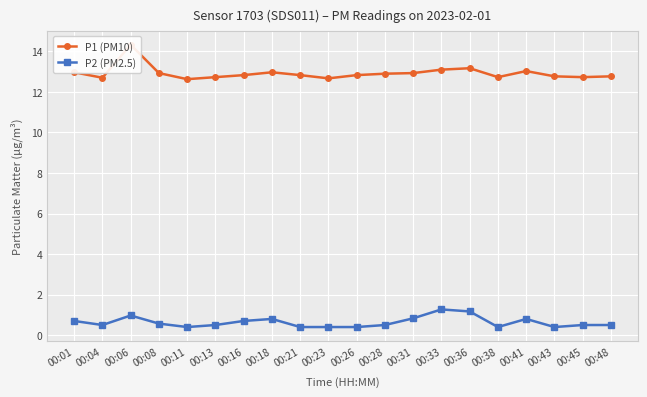

At 00:45, list the series in order from largest to smallest.

P1 (PM10), P2 (PM2.5)